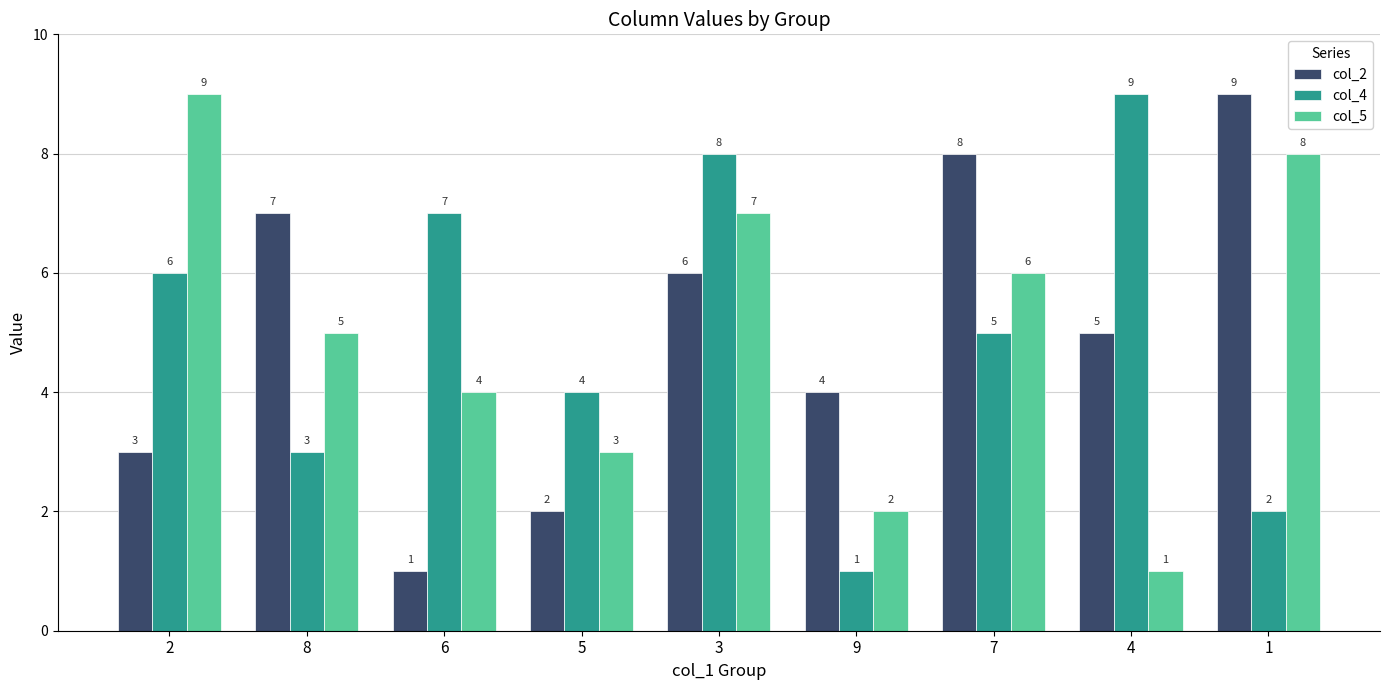

What is the sum of the col_5 values at 9 and 6?

6